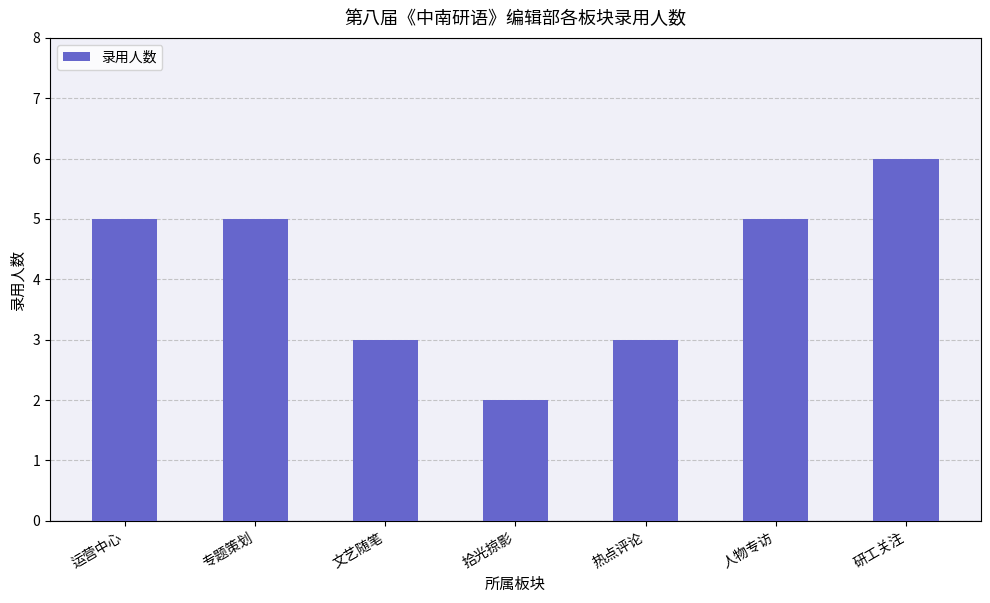

Read the value at 研工关注.

6